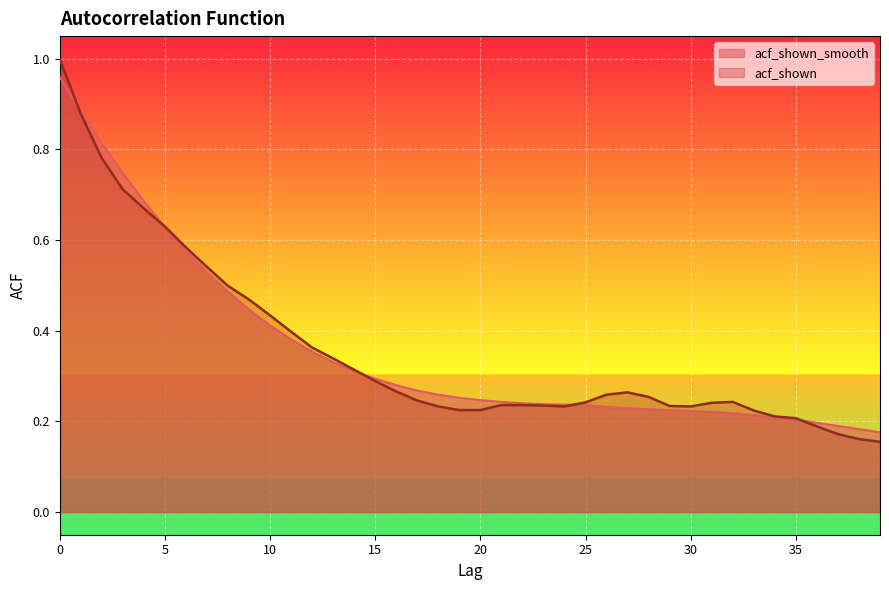

Where is acf_shown nearest to the value 0?

39